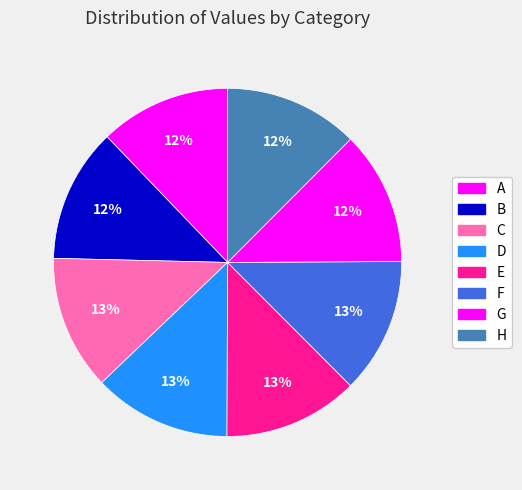

How many slices are in this pie chart?

8